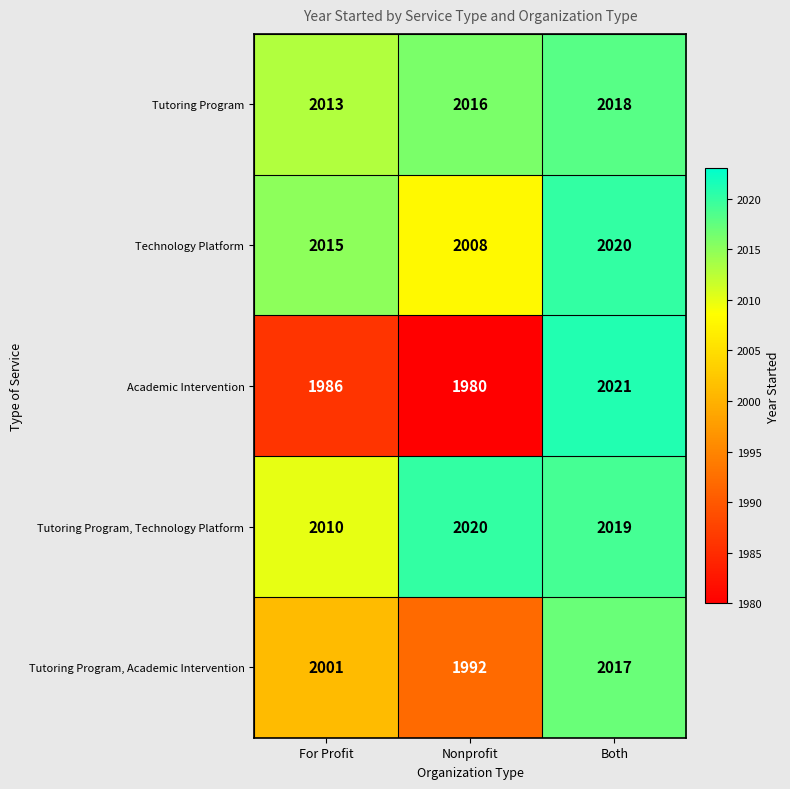

What is the difference between the maximum and minimum values in the Technology Platform series?

12